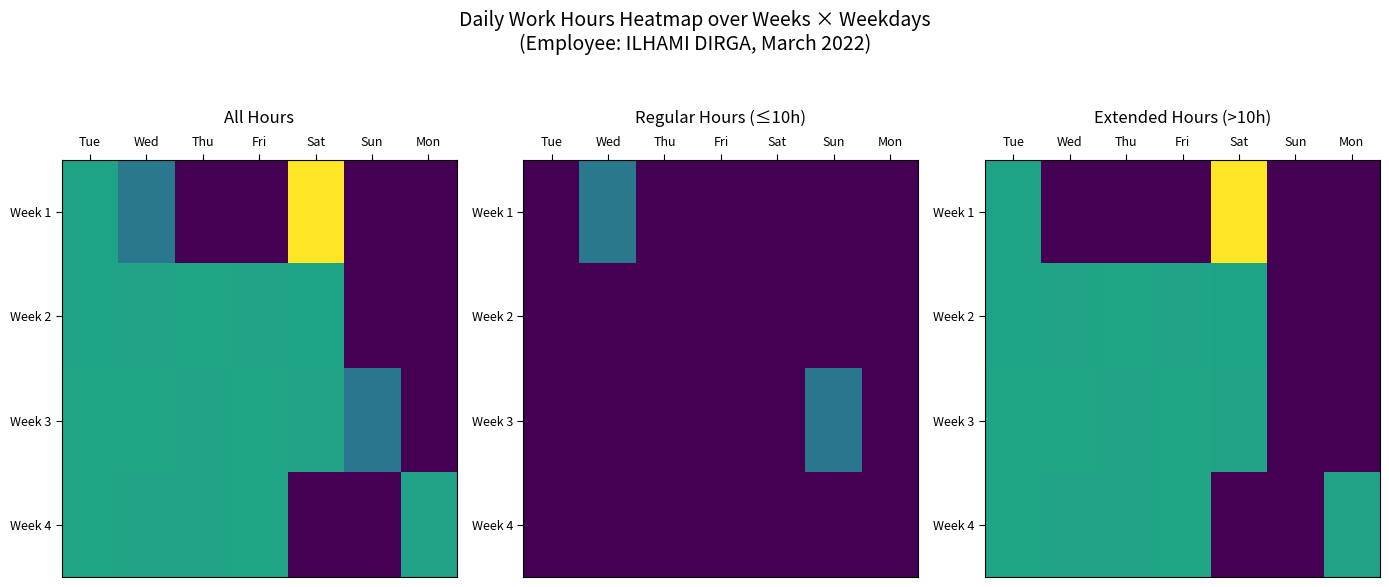

At which category is the sum across all series the highest?

Tue